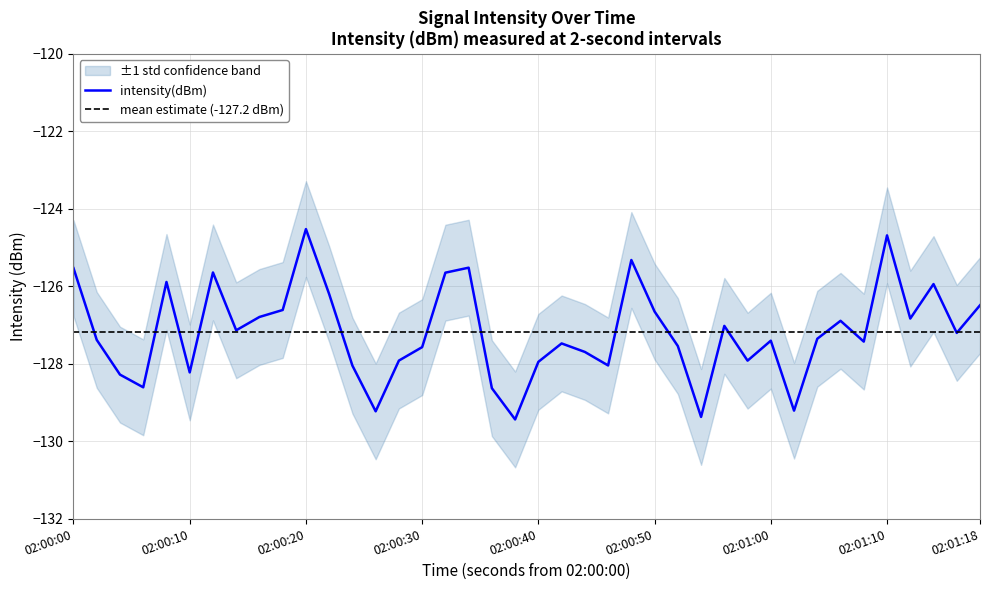

Reading left to right, transcribe all the data shown in this chart.

-125.5	-127.4	-128.3	-128.6	-125.9	-128.2	-125.6	-127.1	-126.8	-126.6	-124.5	-126.2	-128.0	-129.2	-127.9	-127.6	-125.6	-125.5	-128.6	-129.4	-127.9	-127.5	-127.7	-128.0	-125.3	-126.7	-127.5	-129.4	-127.0	-127.9	-127.4	-129.2	-127.4	-126.9	-127.4	-124.7	-126.8	-125.9	-127.2	-126.5